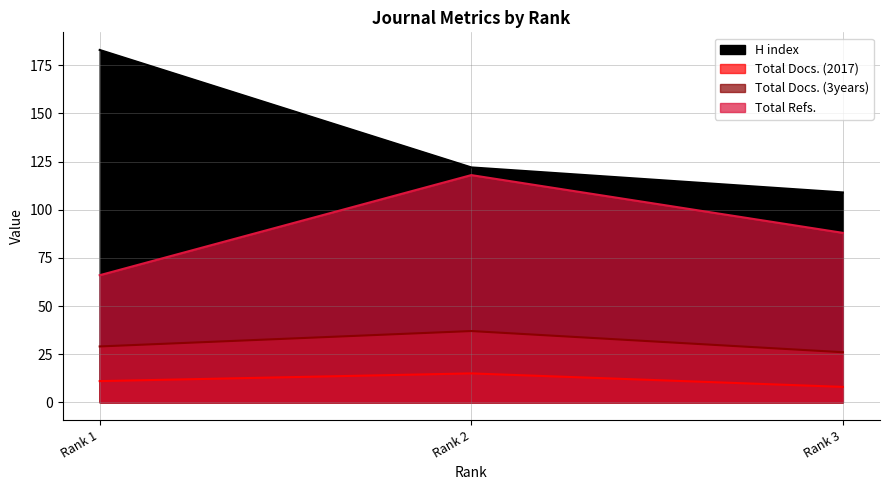

Rank the series at Rank 2 from lowest to highest value.

Total Docs. (2017), Total Docs. (3years), Total Refs., H index